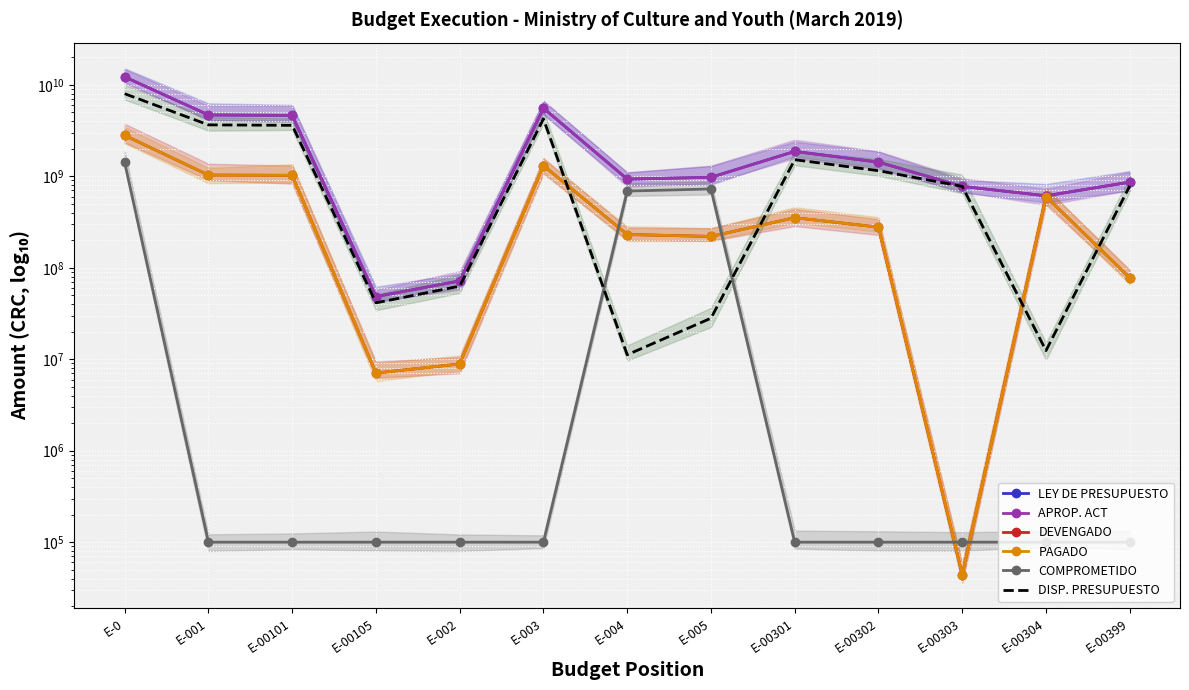

What is the sum of the DISP. PRESUPUESTO values at E-0 and E-00101?

11598216561.3